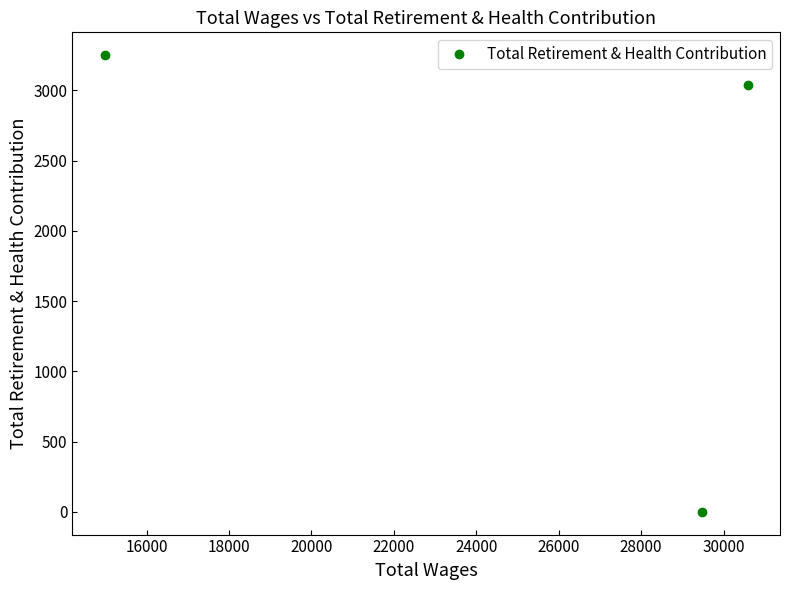

What is the difference between the second highest and minimum values?

3039